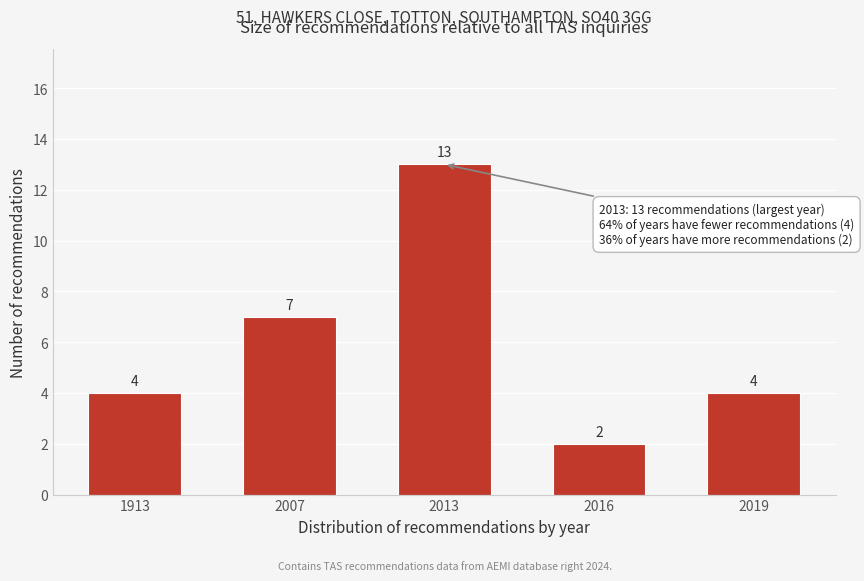

Reading right to left, extract all data points from this chart.

4	2	13	7	4